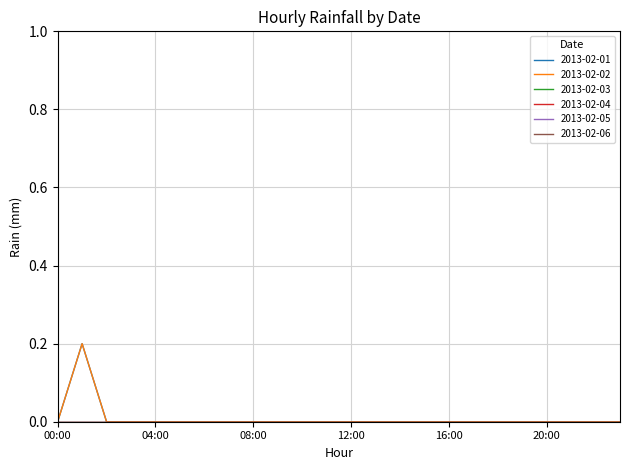

True or false: 2013-02-06 has more than 2 interior local peaks.

False